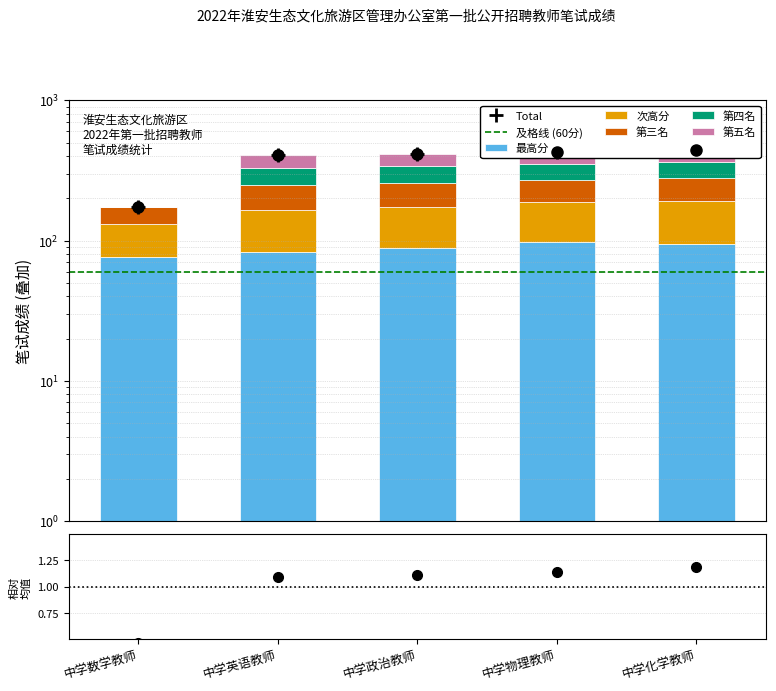

Is the value of 第五名 at 中学政治教师 greater than the value of 最高分 at 中学政治教师?

No